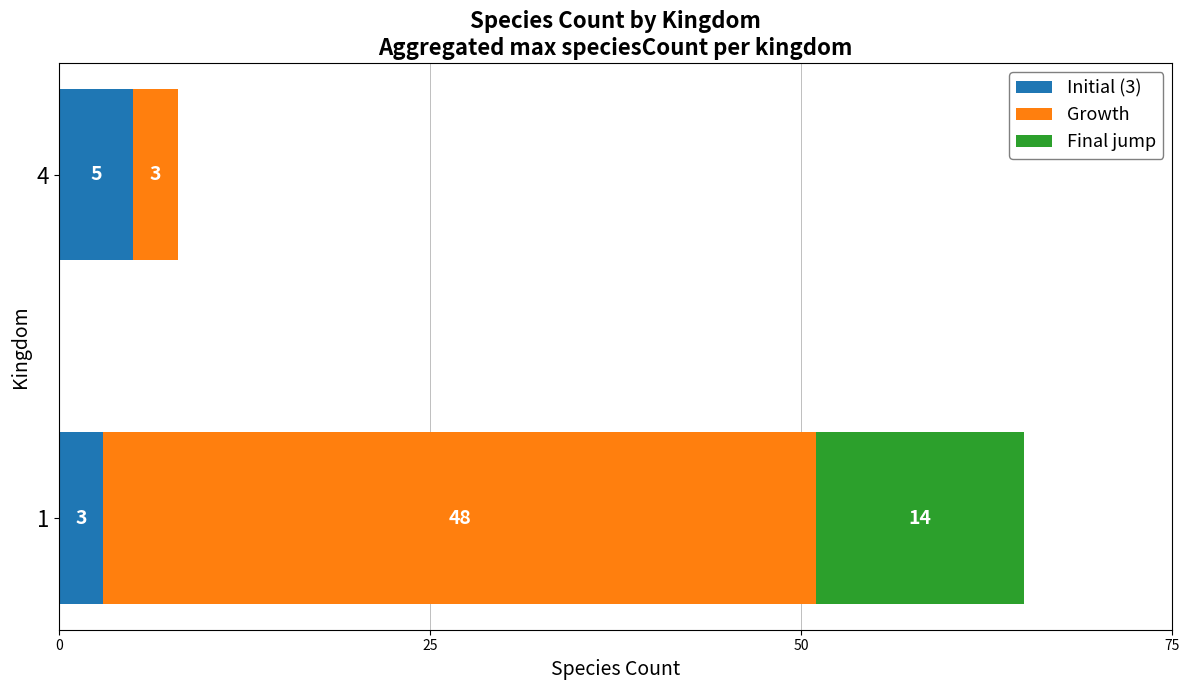

What are all the series names shown in the legend?

Initial (3), Growth, Final jump